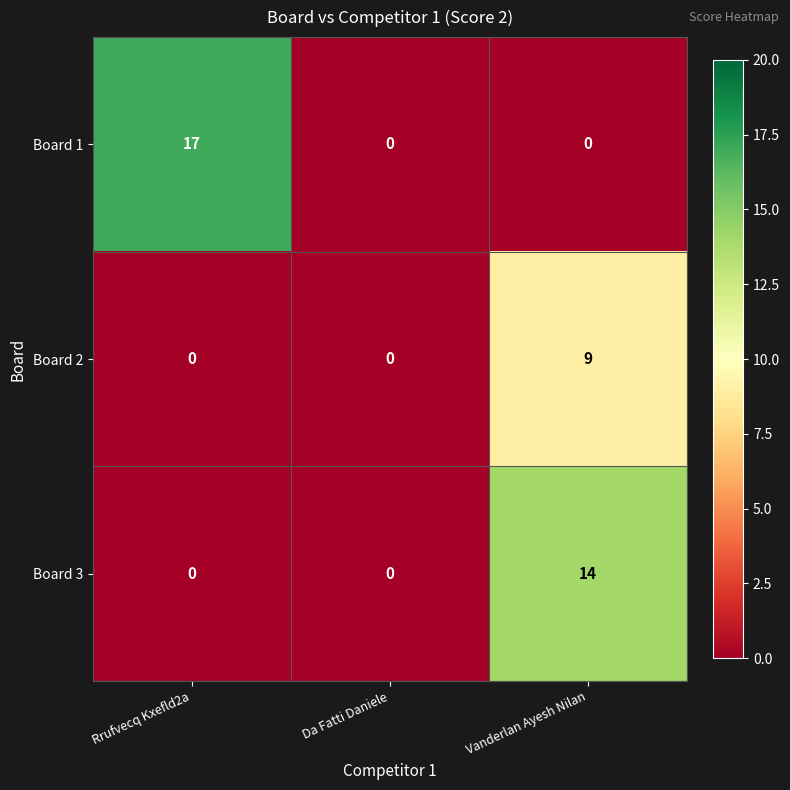

Which series has the widest spread of values?

Board 1